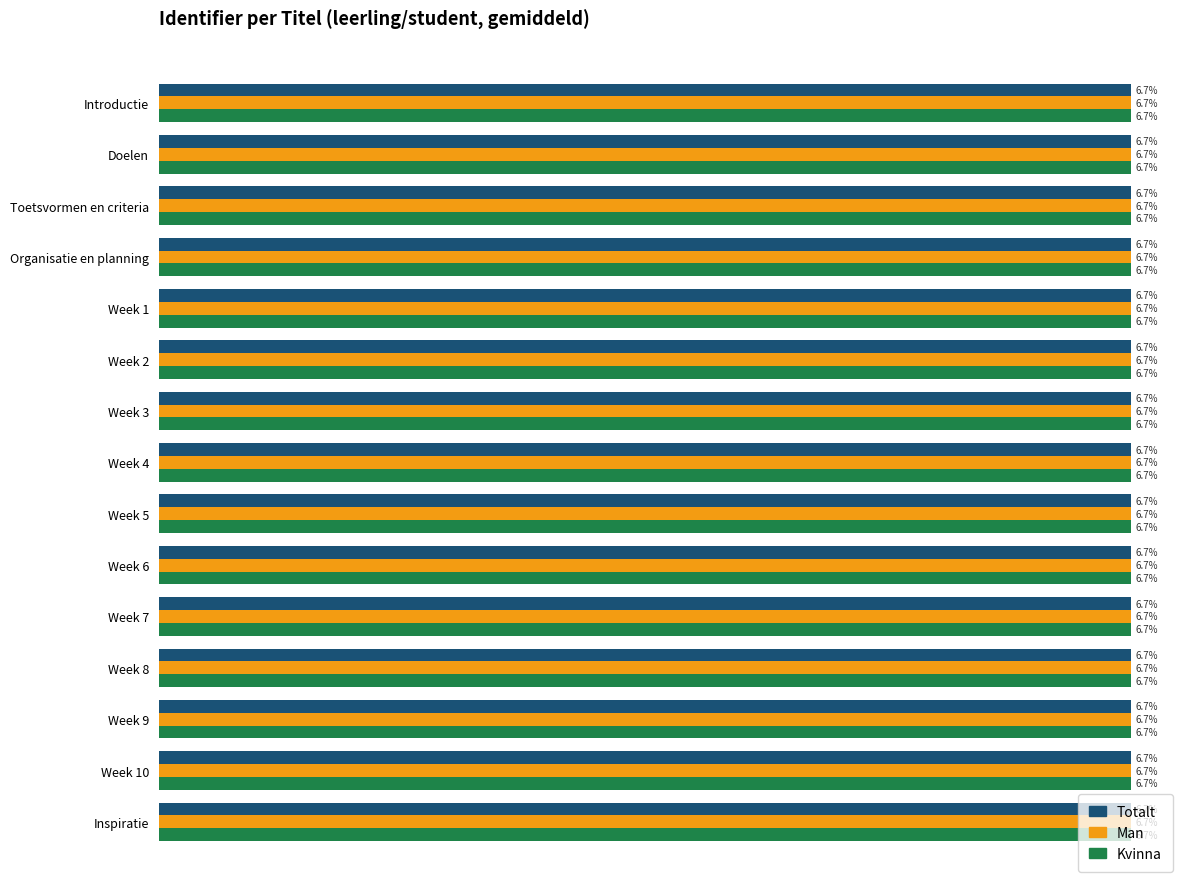

What are all the series names shown in the legend?

Totalt, Man, Kvinna